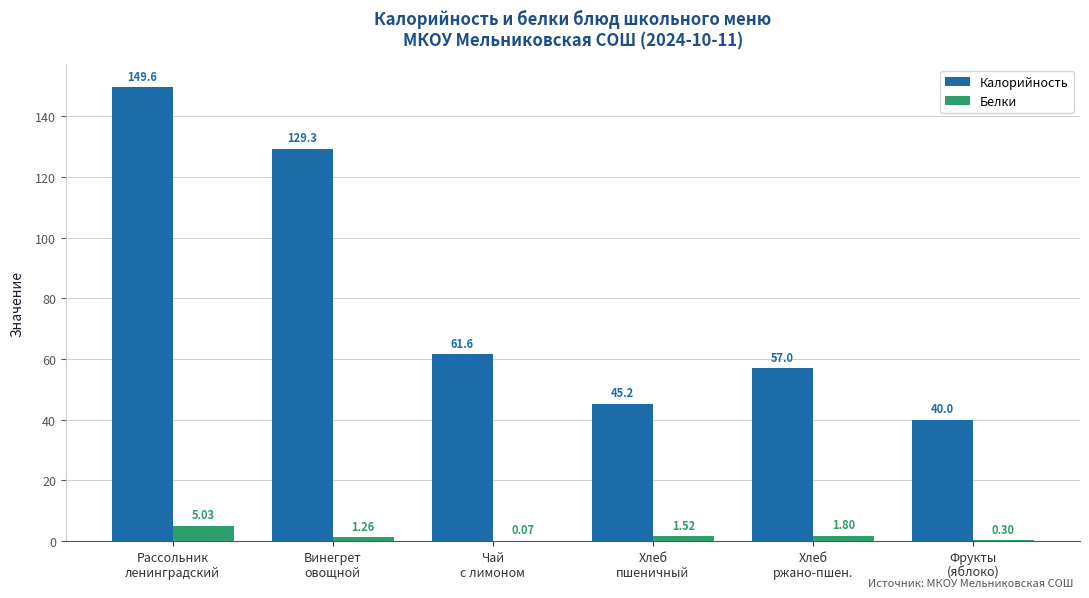

What is the greatest value displayed?

149.6